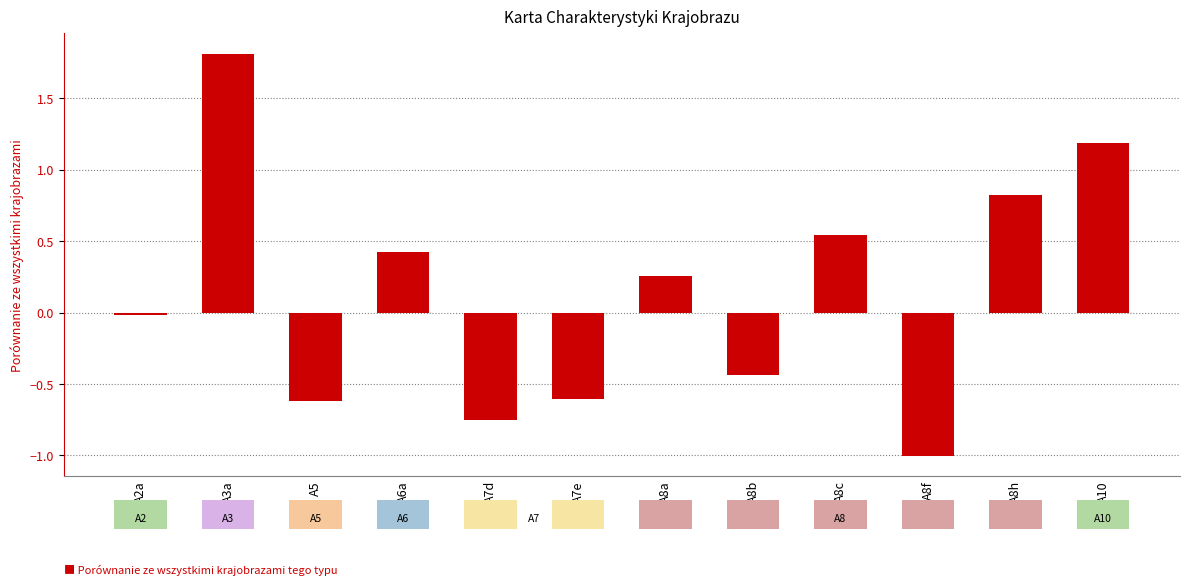

Which has a higher value, A3a or A8a?

A3a